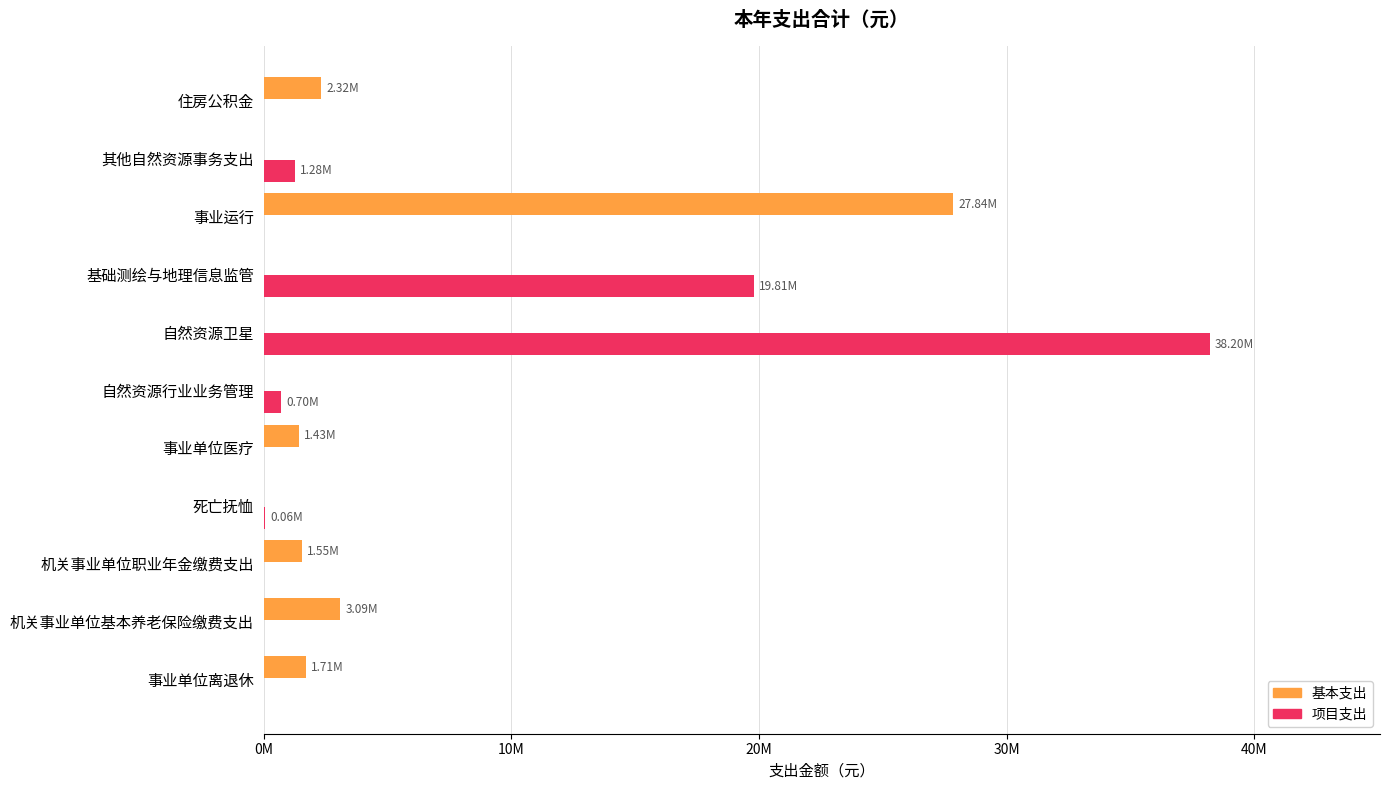

What are all the series names shown in the legend?

基本支出, 项目支出